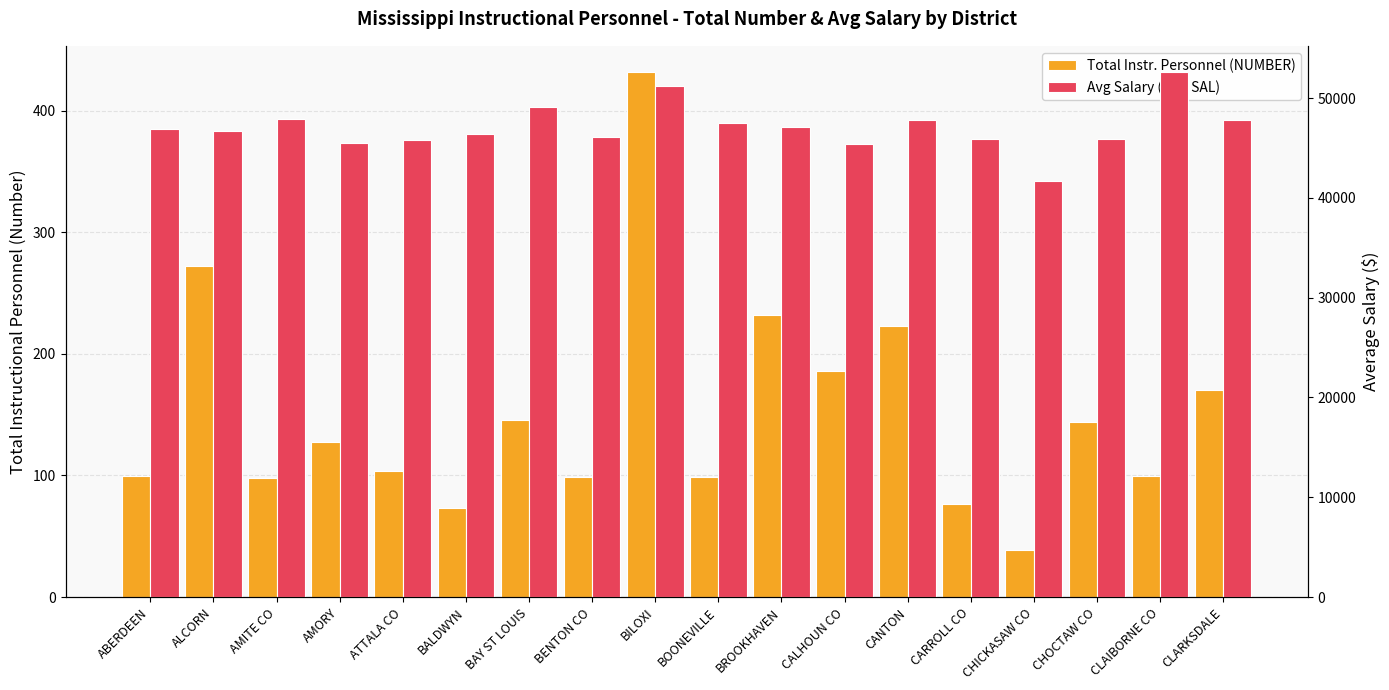

What is the highest value of the Total Instr. Personnel (NUMBER) series?

431.6